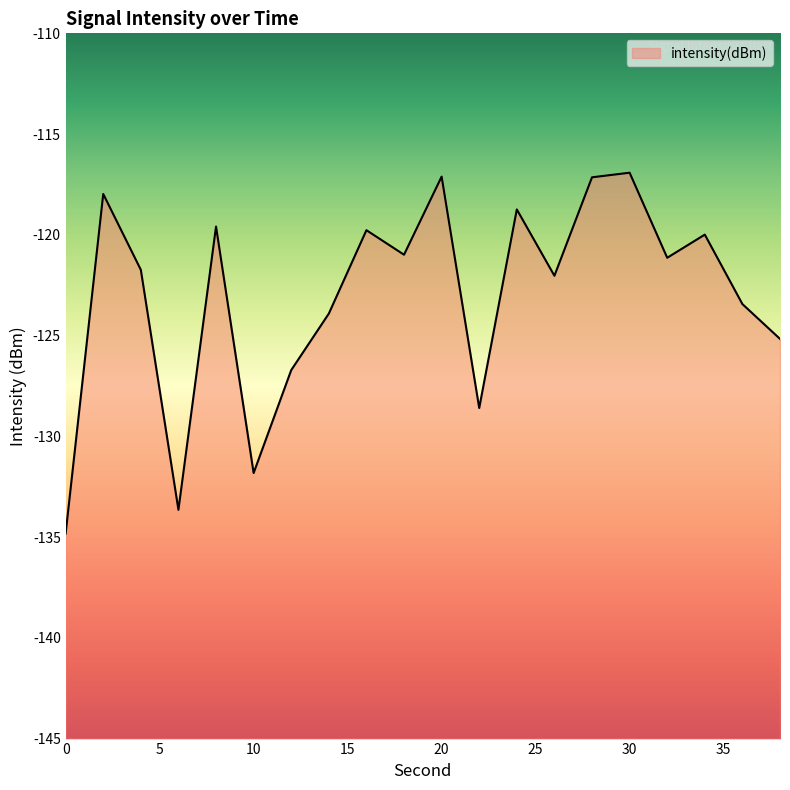

How many lines are shown in the chart?

1